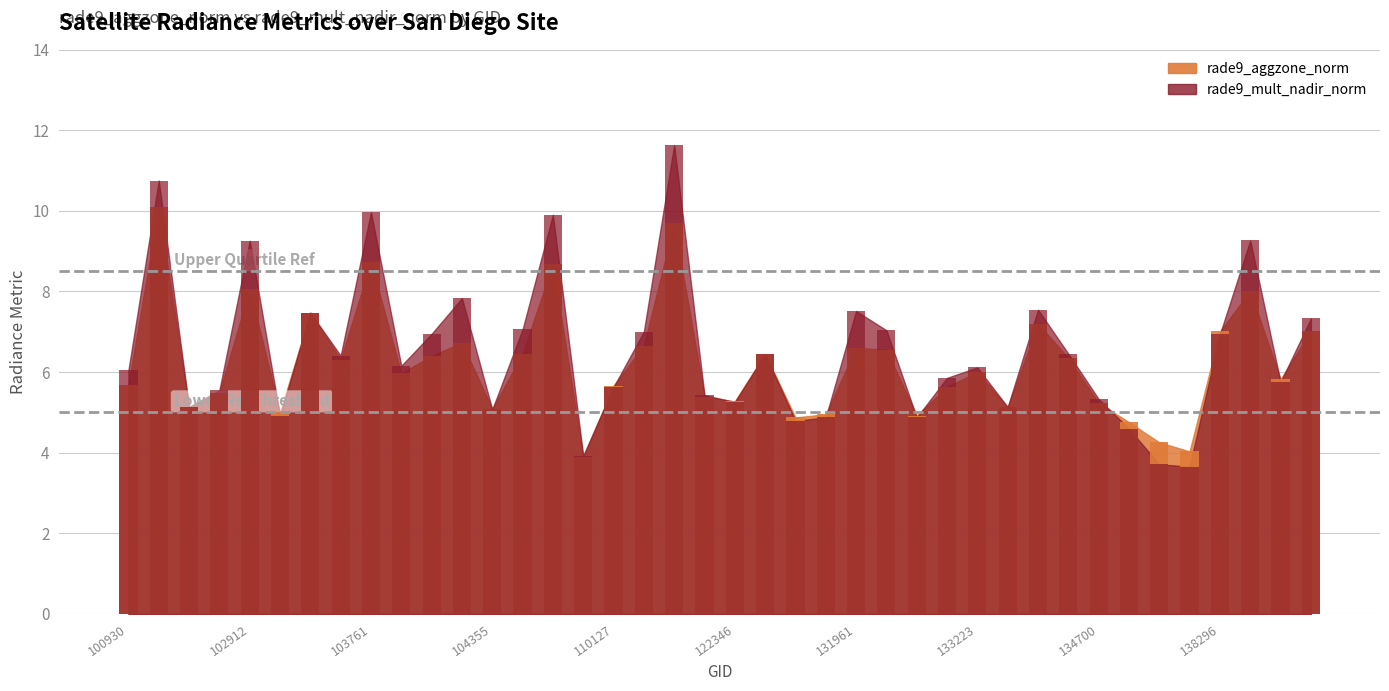

Is the value of rade9_aggzone_norm at 138296 greater than the value of rade9_mult_nadir_norm at 133040?

Yes